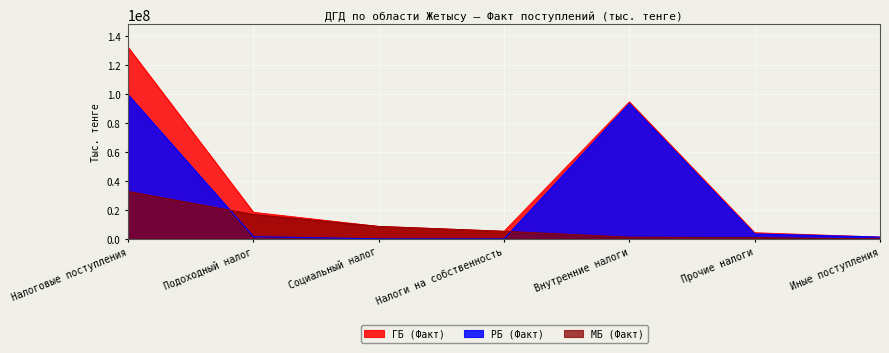

Reading left to right, what are all the values shown in this chart?

ГБ (Факт): 132234554	18322108	8609671	5254548	94565477	4247307	1235443
РБ (Факт): 99455372	1495200	0	0	93350241	3375959	1234000
МБ (Факт): 32779182	16826908	8609671	5254548	1215236	871348	1443